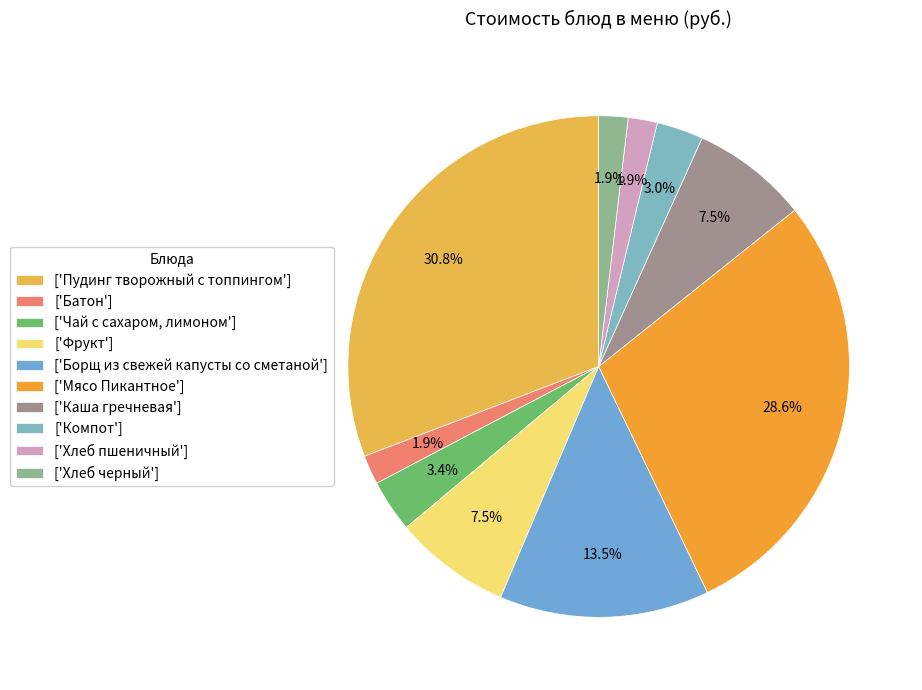

Is there any slice that represents more than half of the pie?

No